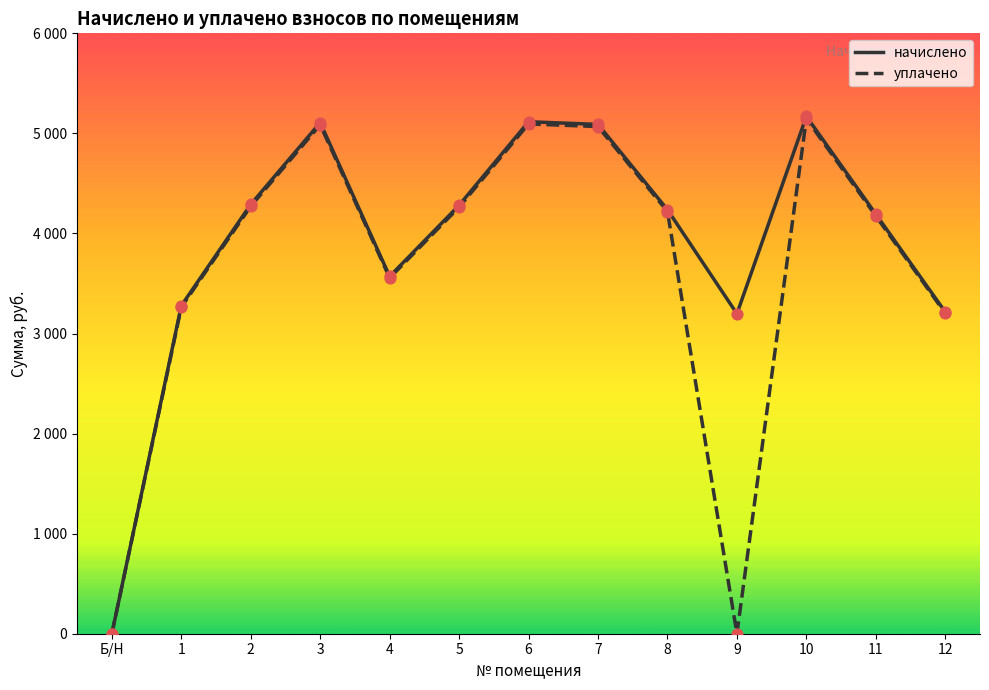

Does the chart have visible grid lines?

No